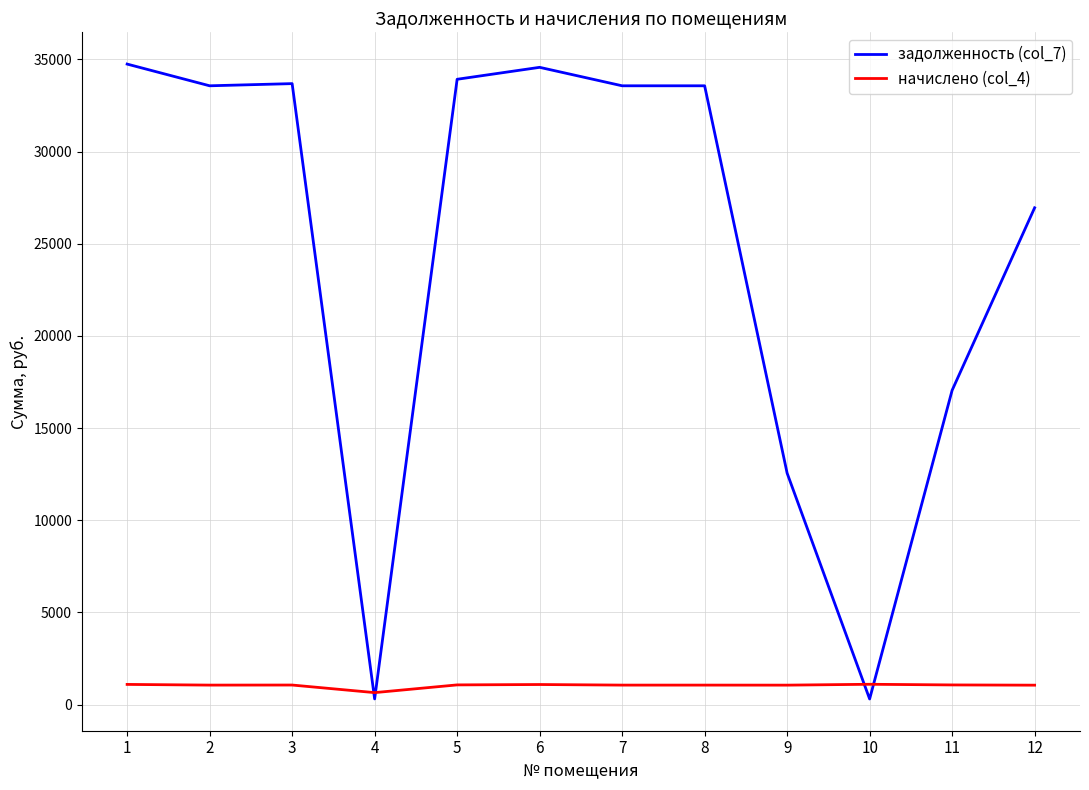

What is the difference between the начислено (col_4) values at 4 and 7?

407.3